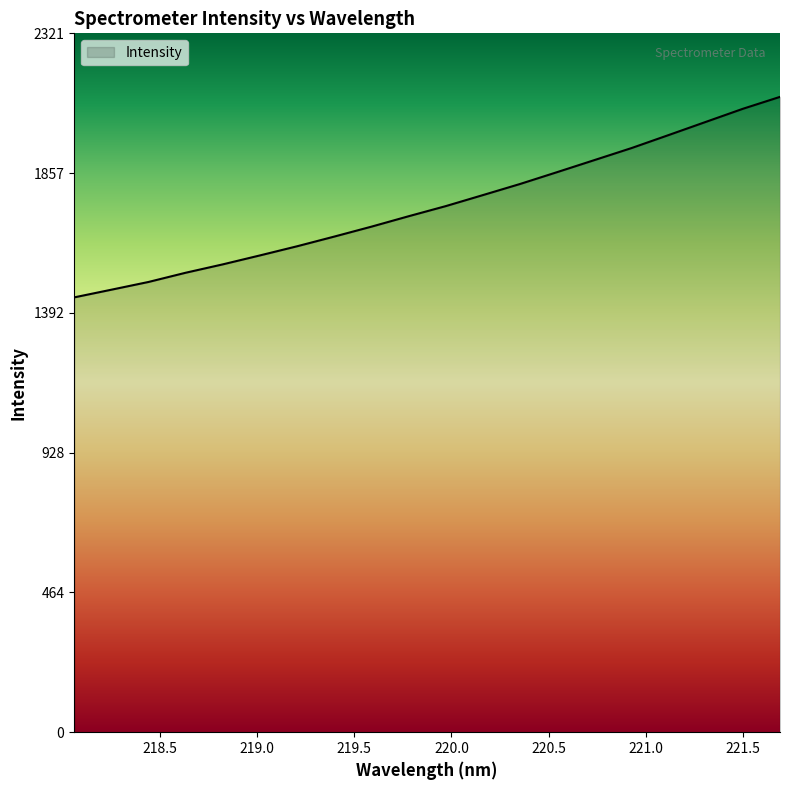

What is the maximum value shown in the chart?

2110.6